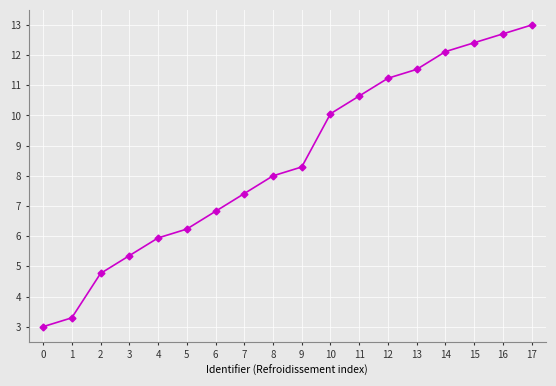

How many series are shown in this chart?

1